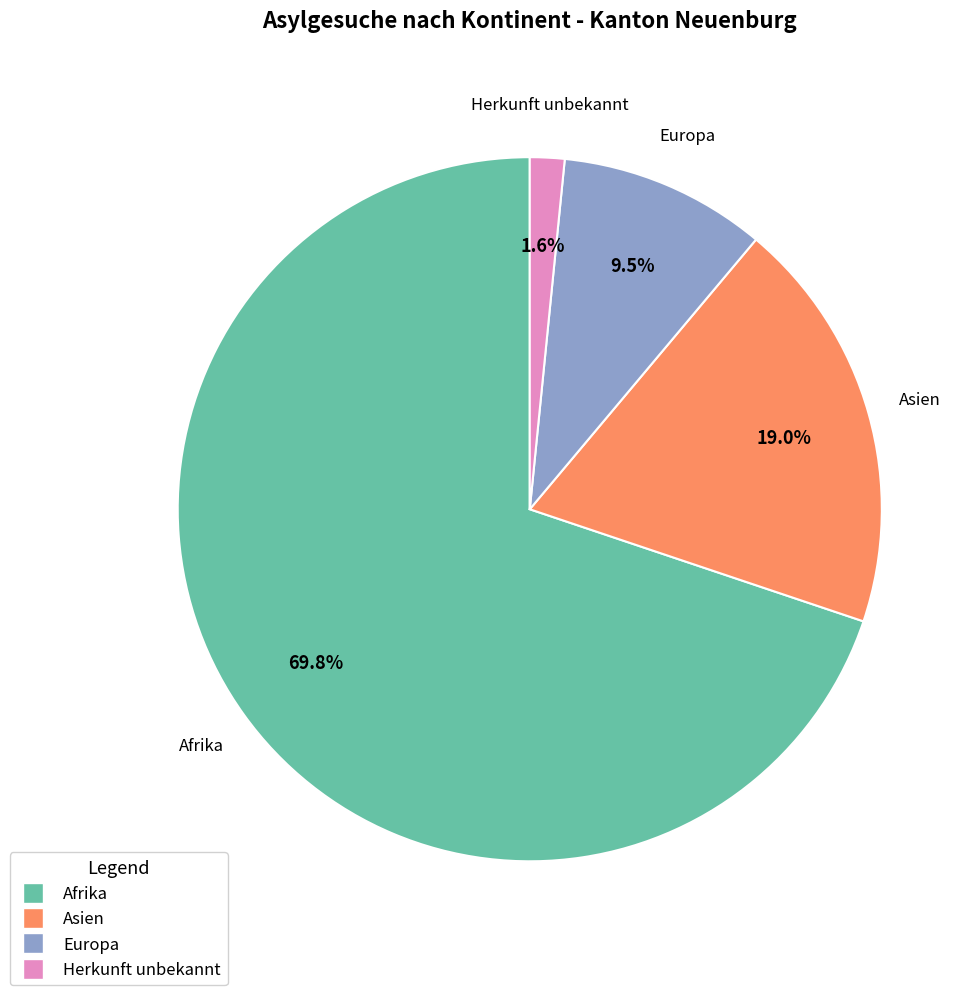

Which slice is the largest?

Afrika